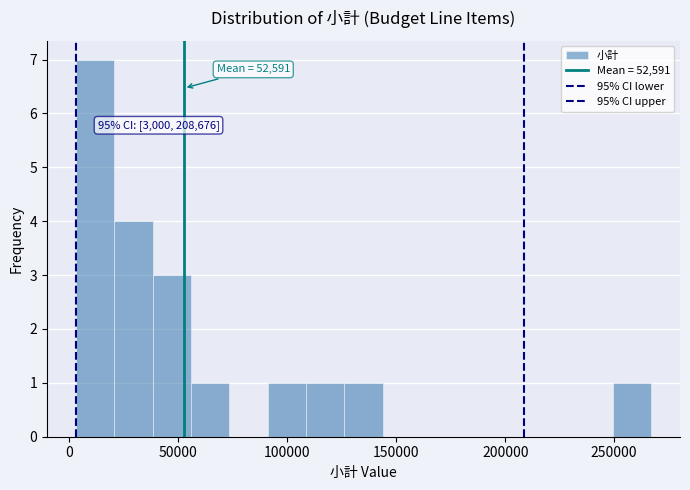

Read against the x-axis, roughly where is the centre of the tallest bar?

10000